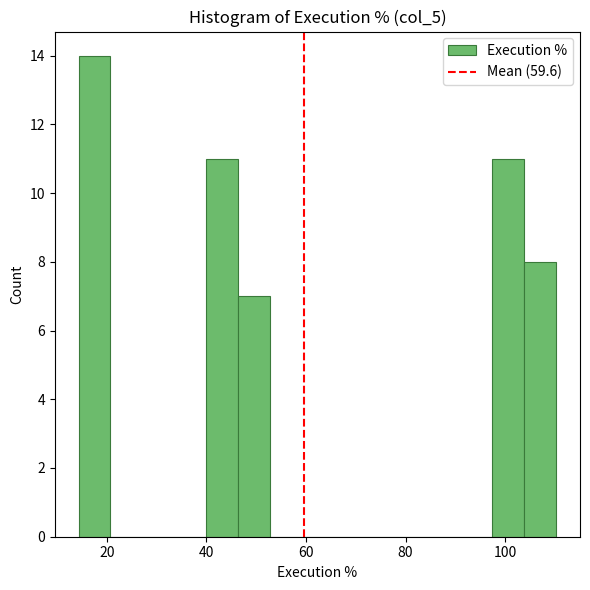

Read against the x-axis, roughly where is the centre of the tallest bar?

18